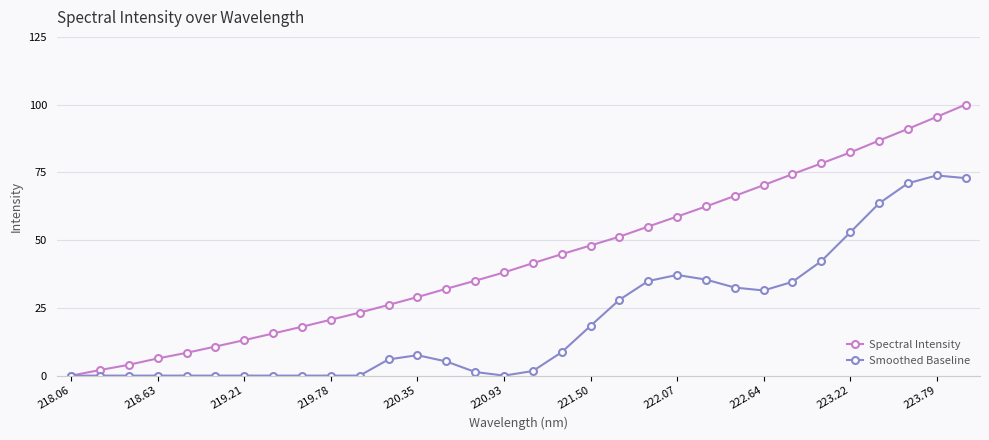

At how many categories does at least one series exceed 84?

4